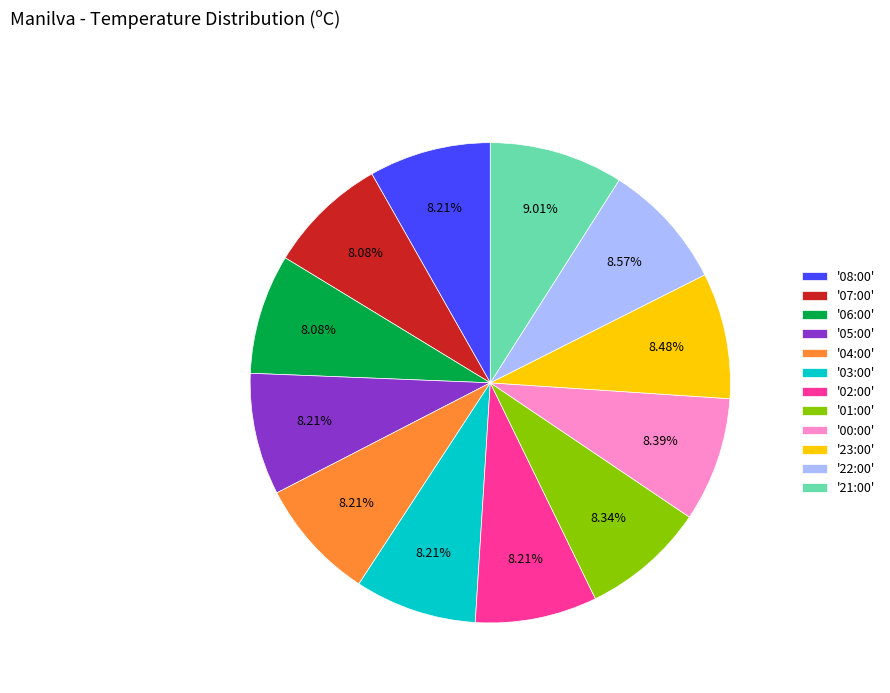

To the nearest percent, what is the difference between the largest and smallest slice percentages?

1%